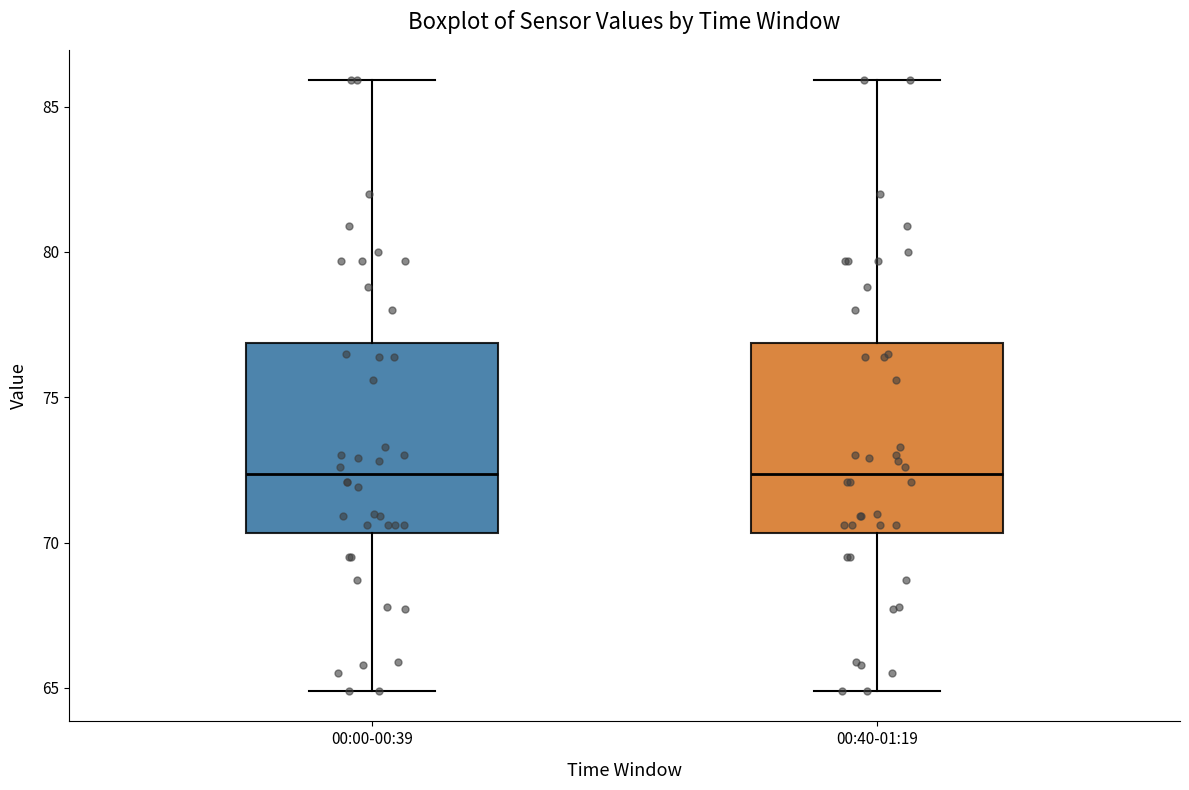

Reading left to right, read every box against the y-axis: the position of its median line, the range the box covers, and the ends of its whiskers. The values are not printed on the chart, so give them approximately, as read against the axis.

00:00-00:39: median 72.5, box 70.5 to 77.0, whiskers 65.0 to 86.0
00:40-01:19: median 72.5, box 70.5 to 77.0, whiskers 65.0 to 86.0